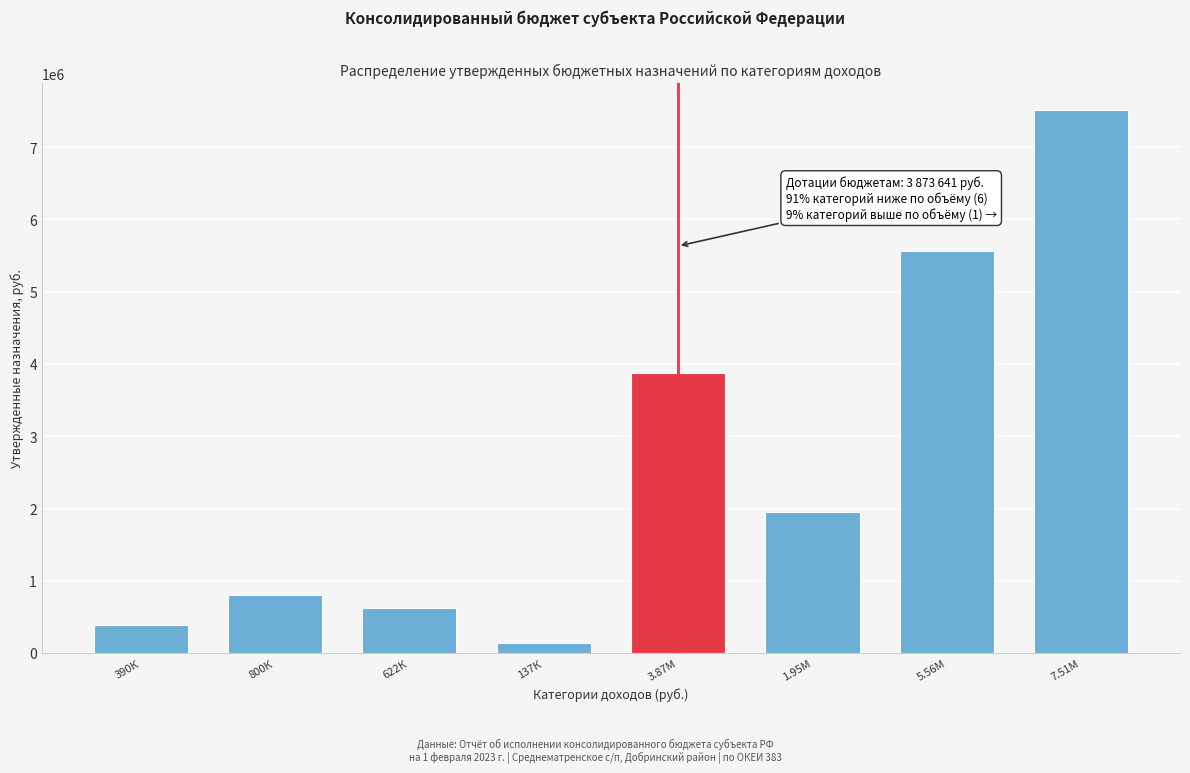

Reading right to left, what are all the values shown in this chart?

7510290.4	5561290.4	1949000.0	3873641.0	137000.0	622000.0	800000.0	390000.0